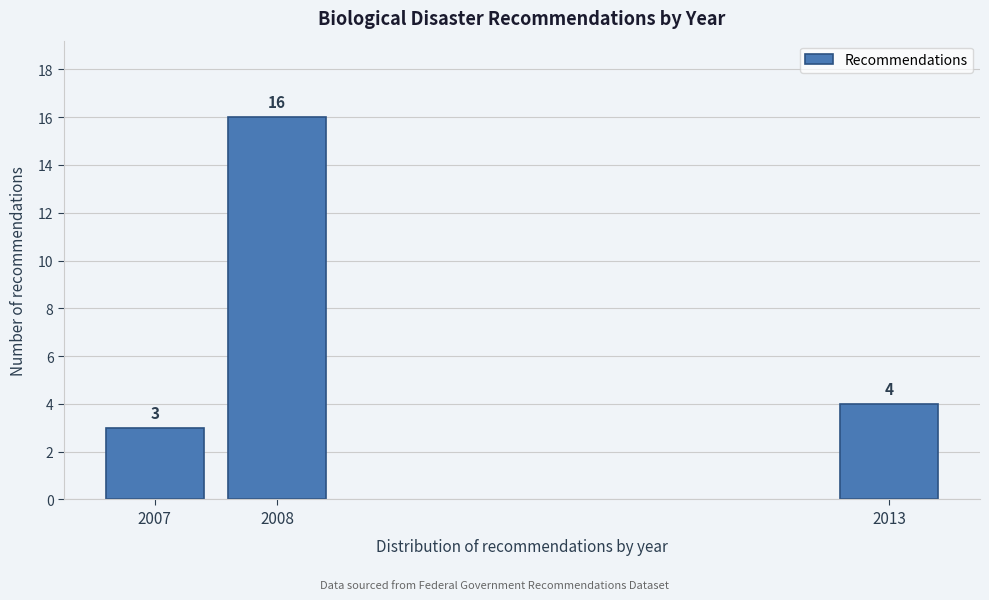

Reading left to right, transcribe all the data shown in this chart.

3	16	4